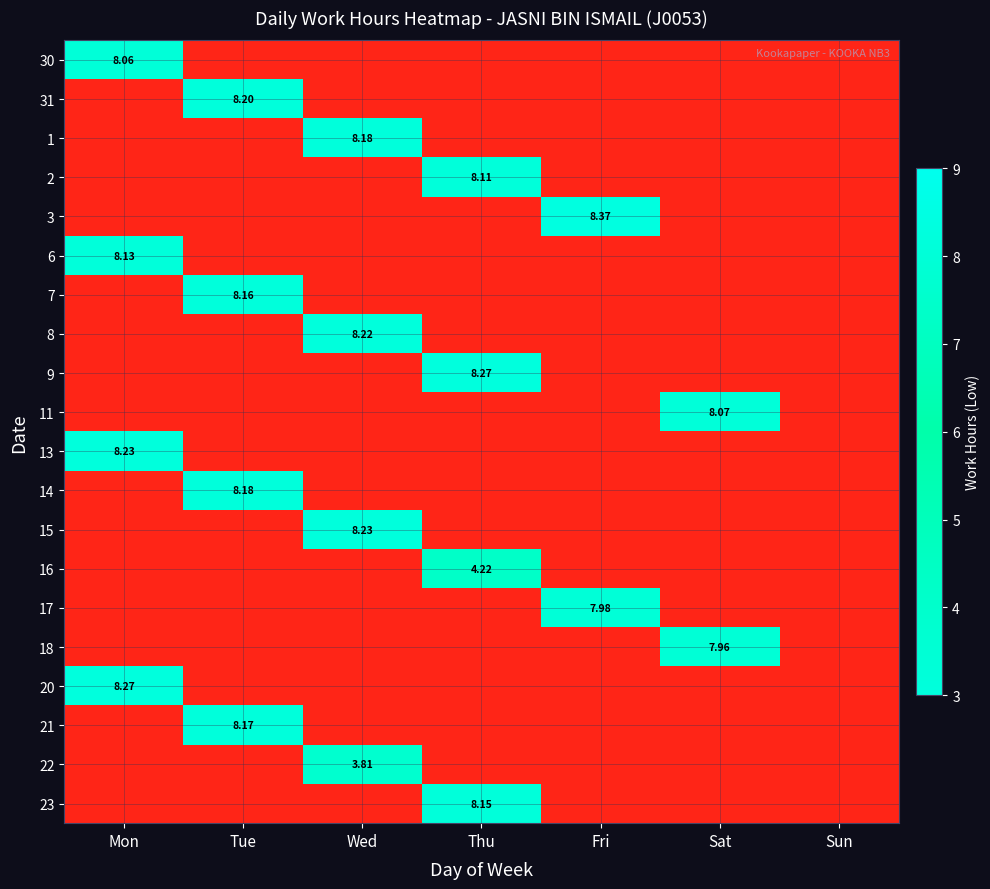

At Thu, list the series in order from smallest to largest.

30, 31, 1, 3, 6, 7, 8, 11, 13, 14, 15, 17, 18, 20, 21, 22, 16, 2, 23, 9